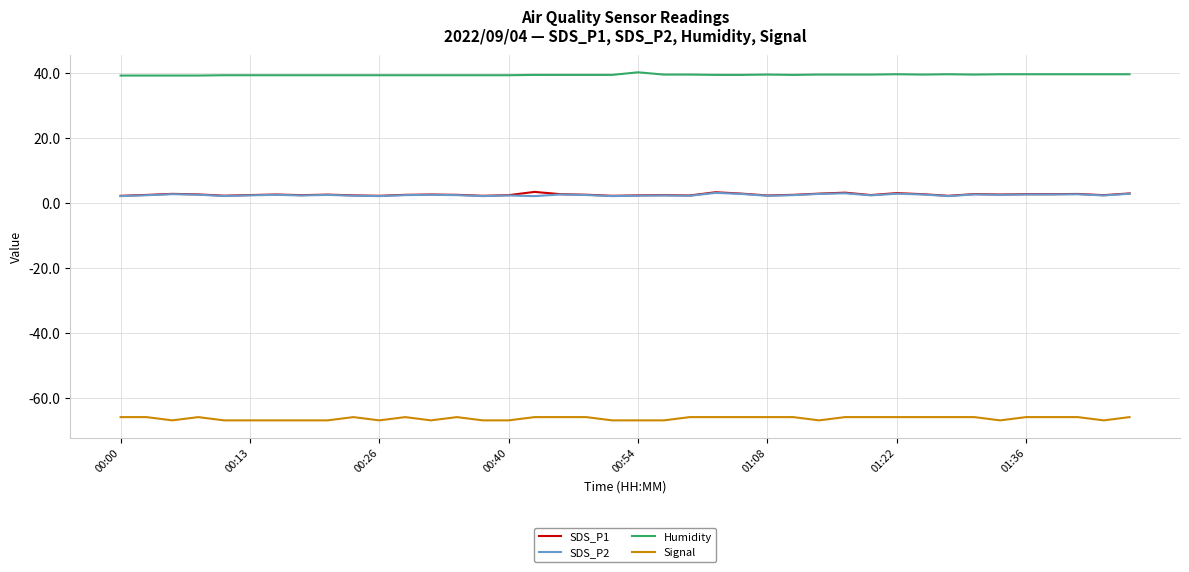

Which series has the largest total across all categories?

Humidity